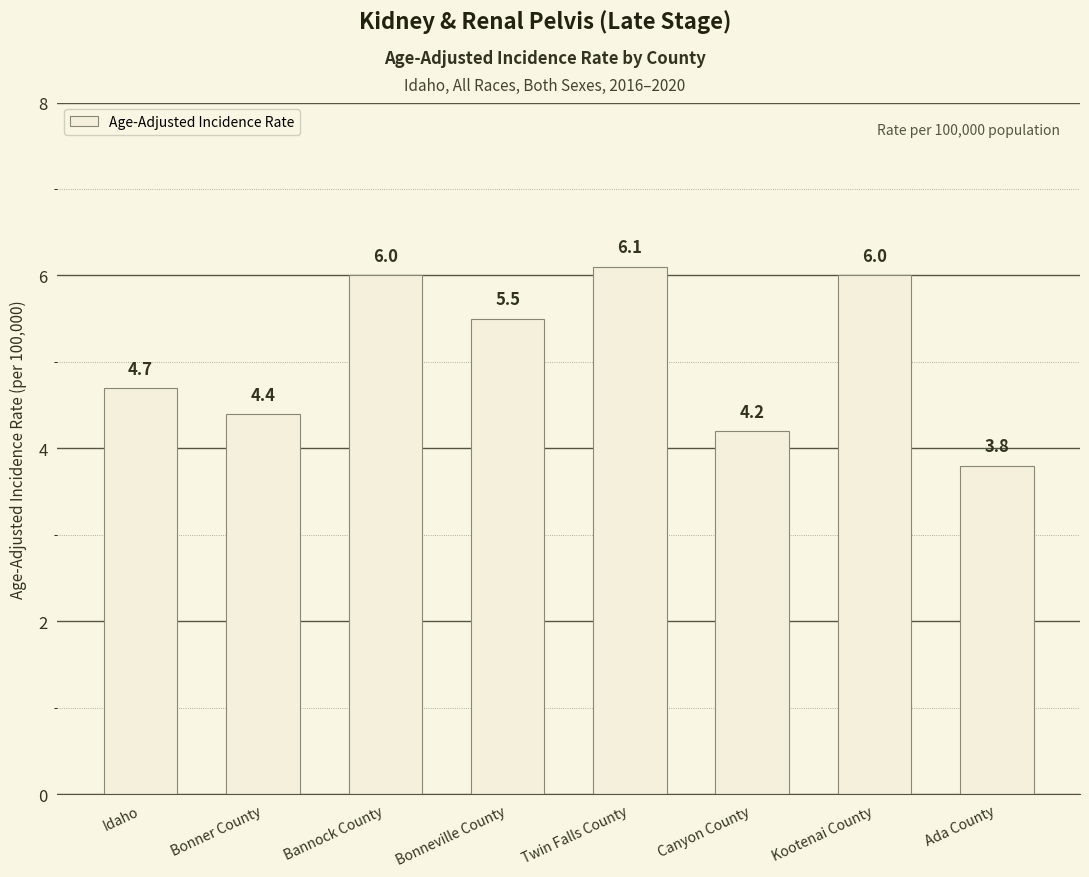

True or false: the data shows 4.7 at Idaho.

True